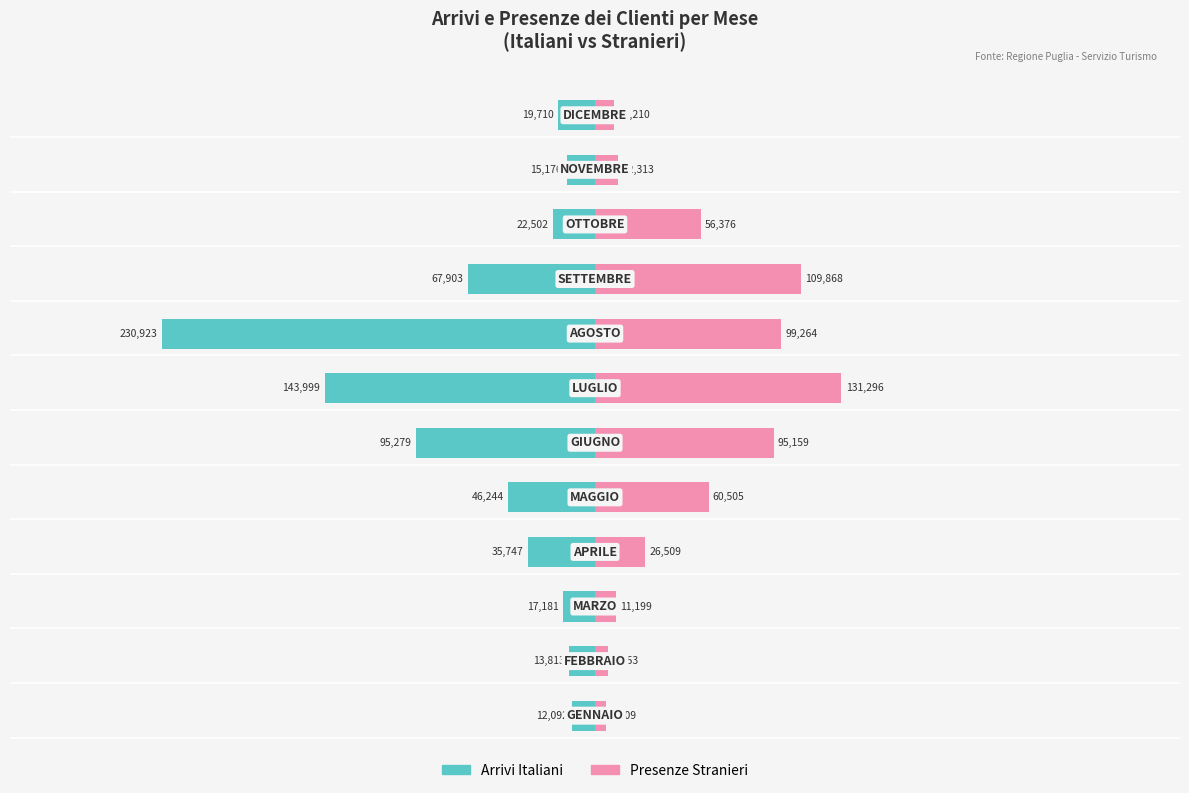

What position from the left is −300000?

2